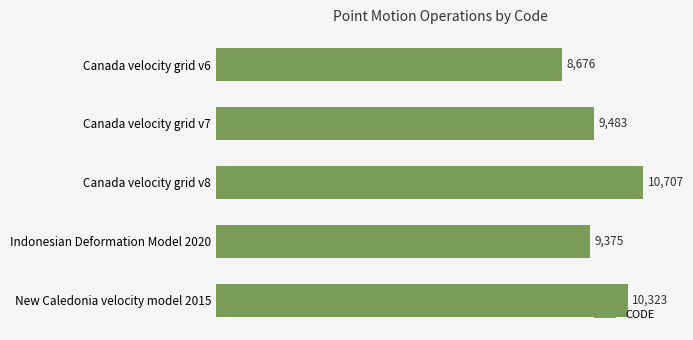

List the labels in order of value, largest first.

Canada velocity grid v8, New Caledonia velocity model 2015, Canada velocity grid v7, Indonesian Deformation Model 2020, Canada velocity grid v6